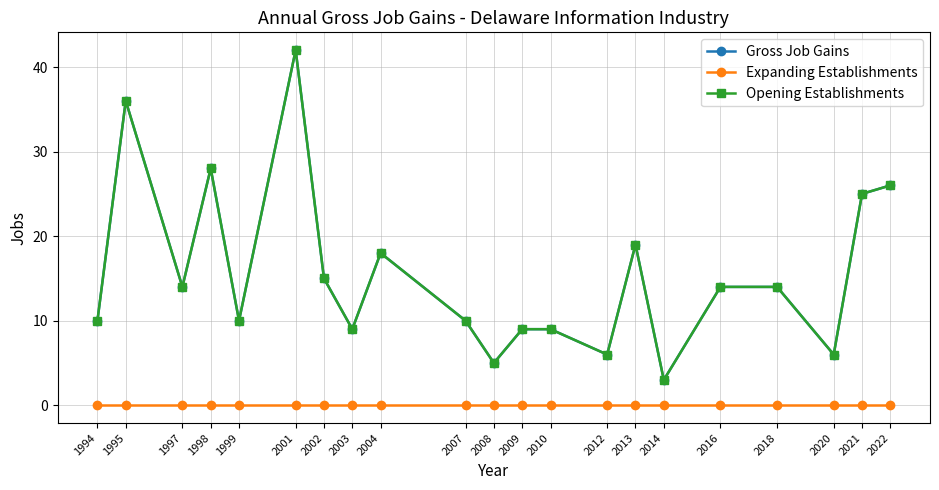

Is this an area chart (filled region under the line)?

No